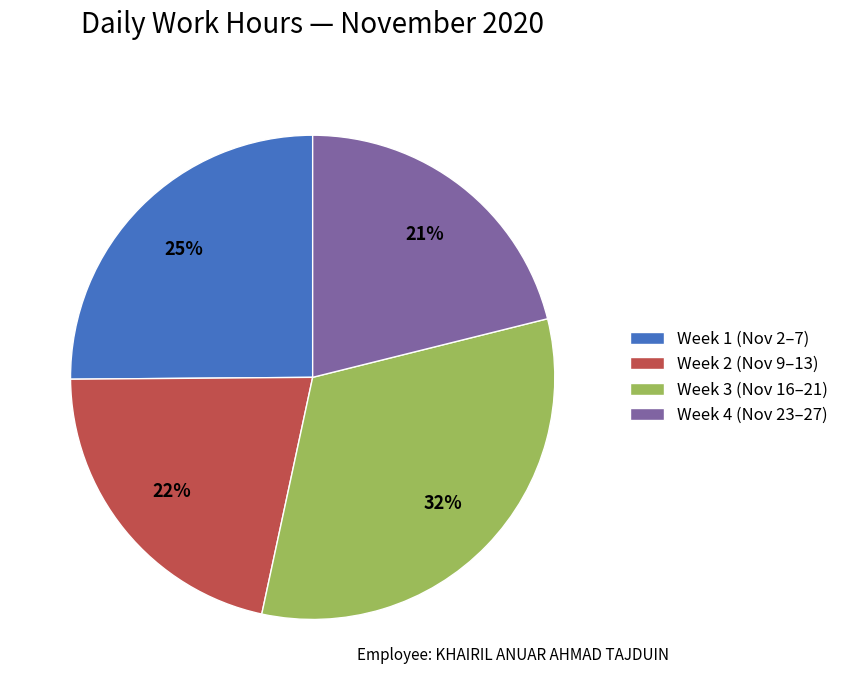

Is it true that Week 4 (Nov 23–27) is 31% of the pie?

False